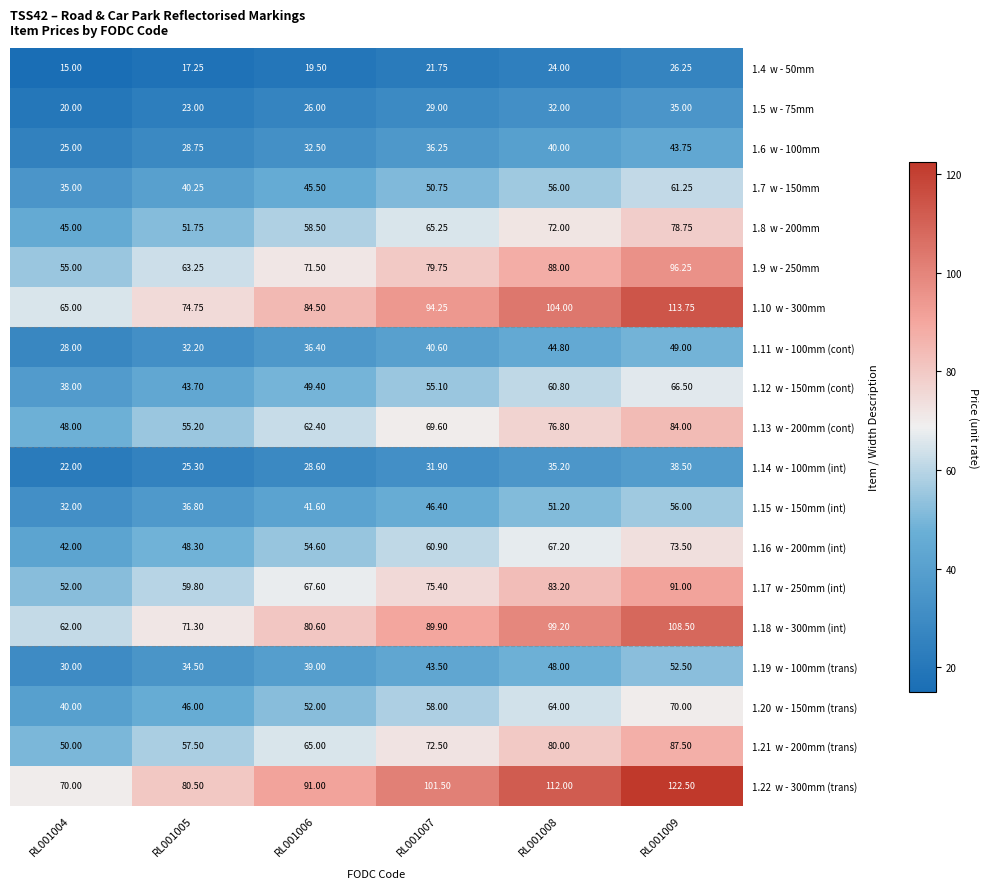

Which has a higher value, RL001004 or RL001009?

RL001009